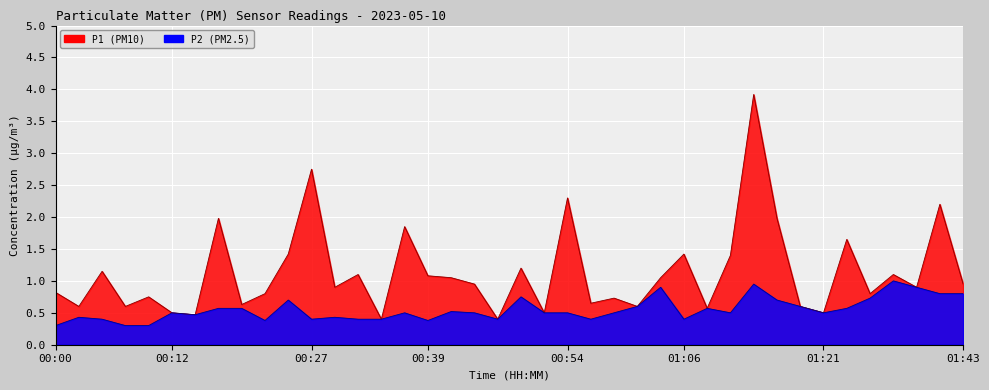

True or false: P2 has a value of 0.5 at 00:07.

False